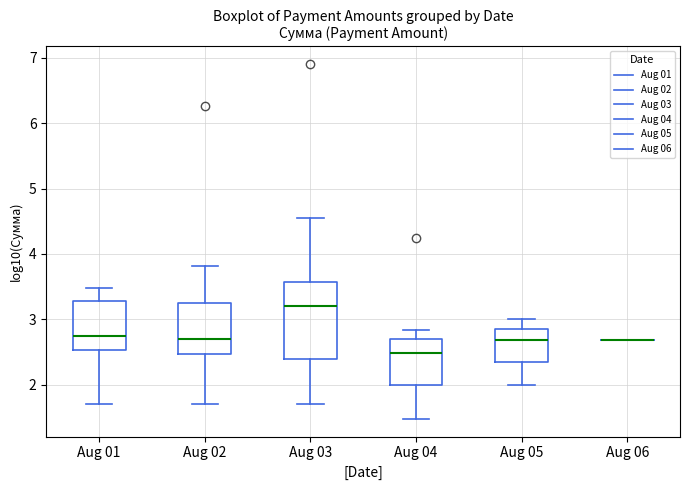

Which box is the tallest, from its lower edge to its upper edge?

Aug 03